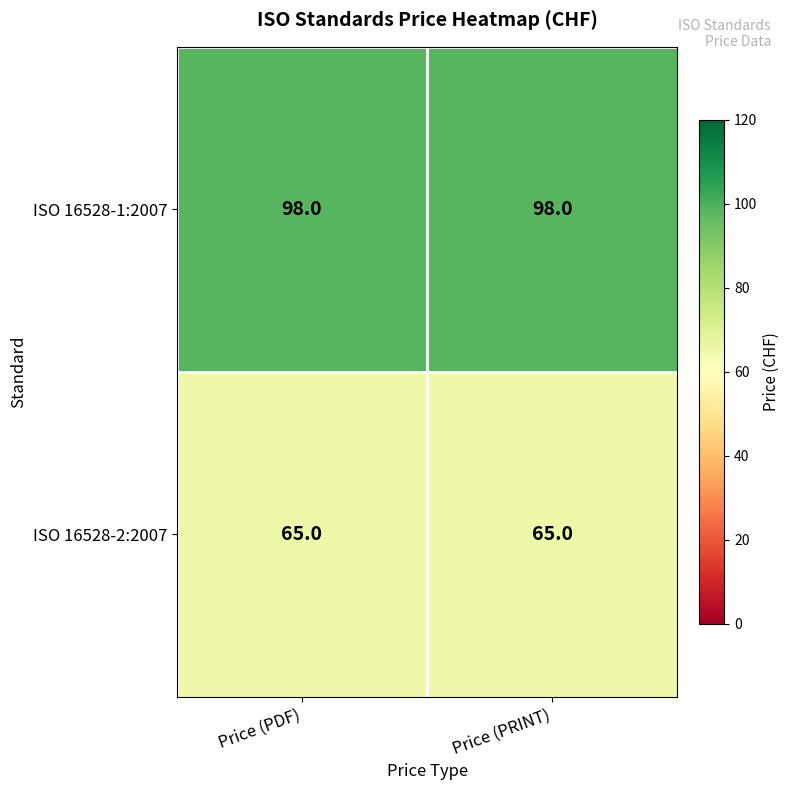

Is the value of ISO 16528-2:2007 at Price (PDF) greater than the value of ISO 16528-1:2007 at Price (PRINT)?

No